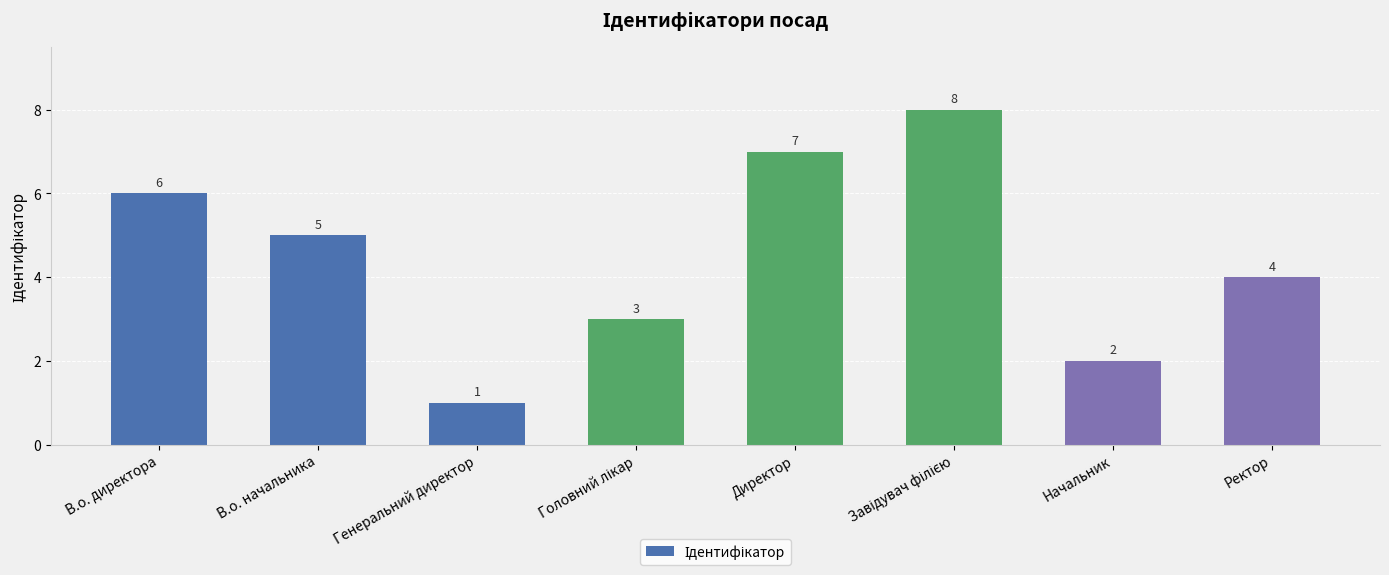

What is the greatest value displayed?

8